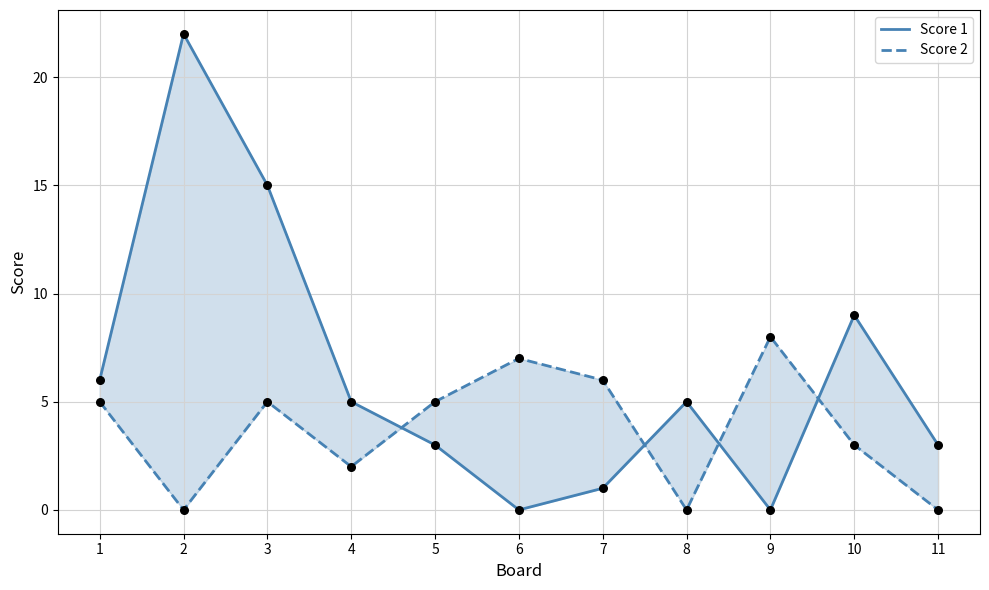

Which series has the largest total across all categories?

Score 1